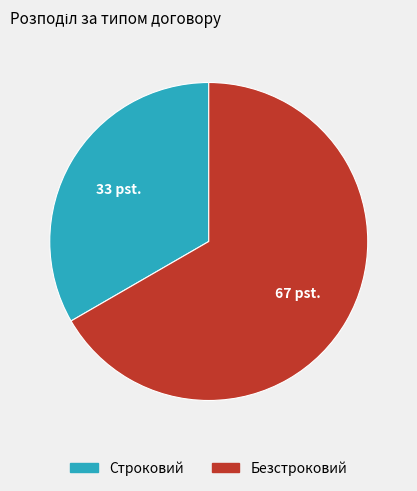

Approximately how many times larger is the value at Безстроковий compared to Строковий?

2.0